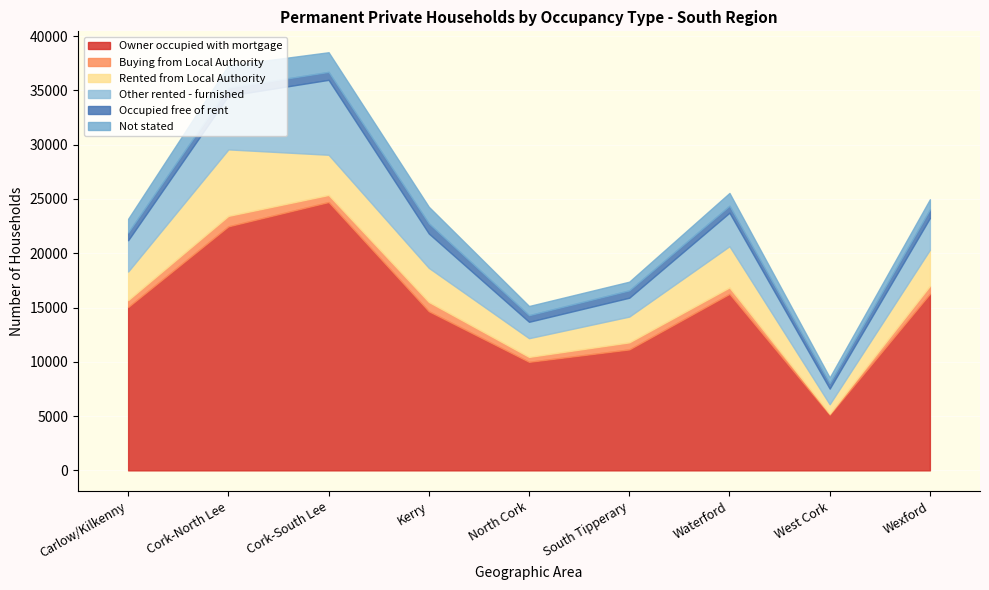

What is the difference between the maximum and minimum values in the Owner occupied with mortgage series?

19588